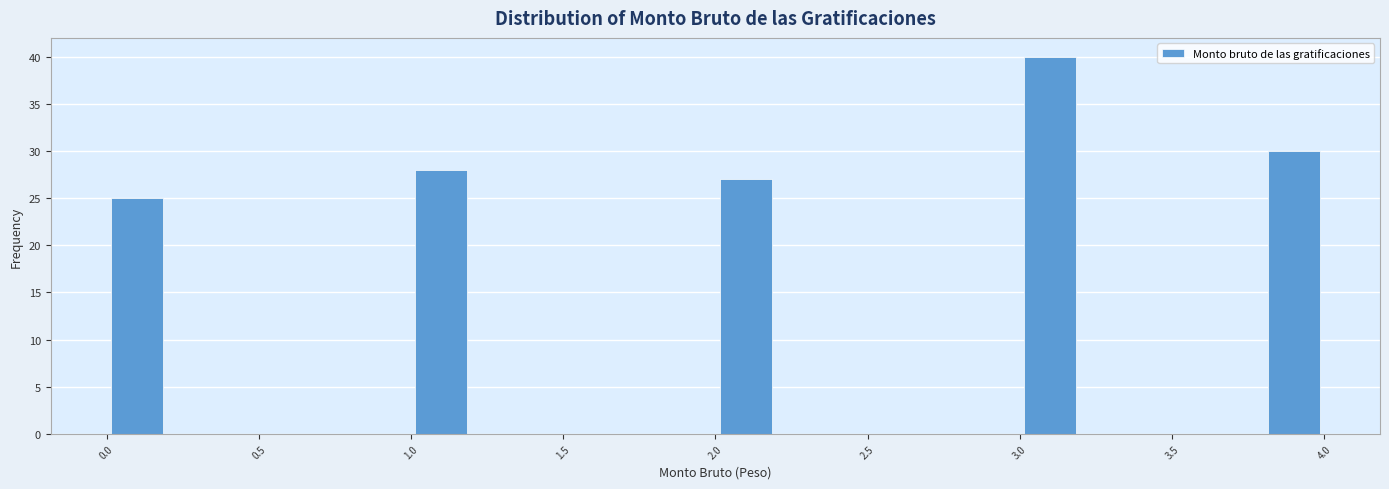

Reading left to right, list every bar in this chart as the range it spans on the x-axis followed by its height. The values are not printed on the chart, so give them approximately, as read against the axis.

0.0 to 0.2: 25
0.2 to 0.4: 0
0.4 to 0.6: 0
0.6 to 0.8: 0
0.8 to 1.0: 0
1.0 to 1.2: 28
1.2 to 1.4: 0
1.4 to 1.6: 0
1.6 to 1.8: 0
1.8 to 2.0: 0
2.0 to 2.2: 27
2.2 to 2.4: 0
2.4 to 2.6: 0
2.6 to 2.8: 0
2.8 to 3.0: 0
3.0 to 3.2: 40
3.2 to 3.4: 0
3.4 to 3.6: 0
3.6 to 3.8: 0
3.8 to 4.0: 30